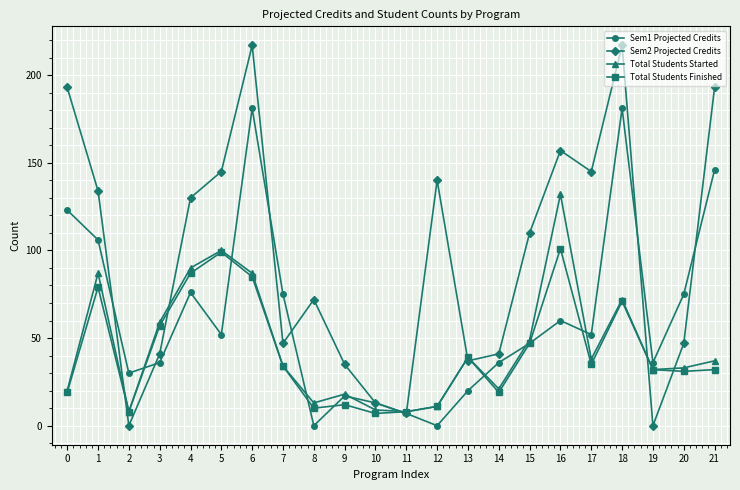

What are all the series names shown in the legend?

Sem1 Projected Credits, Sem2 Projected Credits, Total Students Started, Total Students Finished